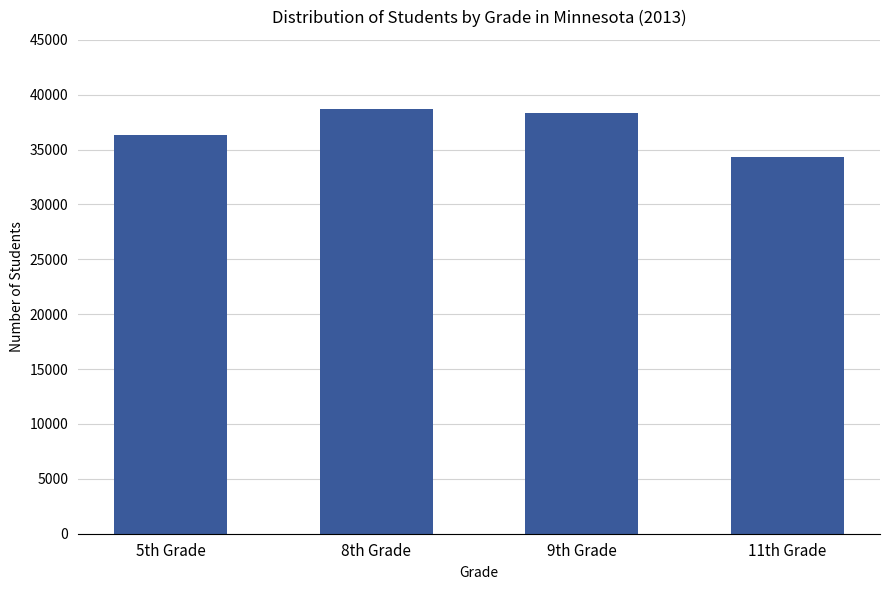

Which has a higher value, 8th Grade or 11th Grade?

8th Grade